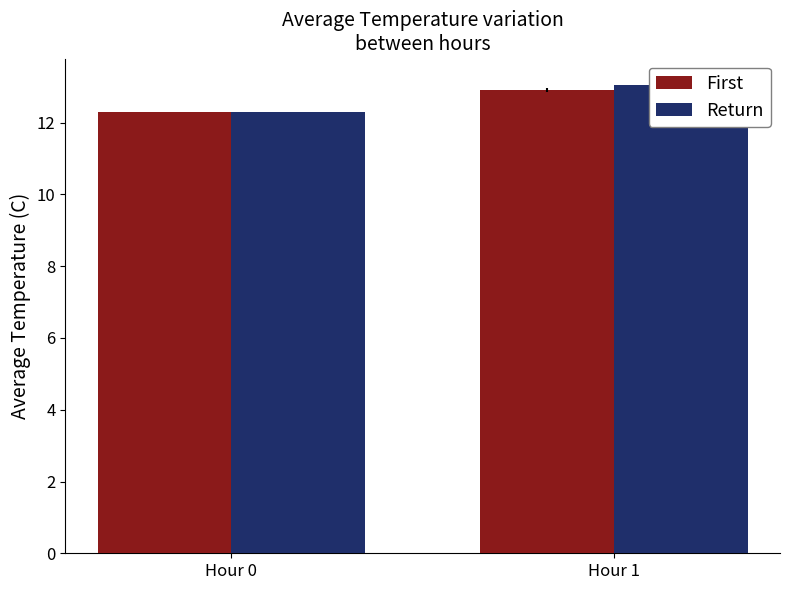

What is the total value across all series at Hour 0?

24.6